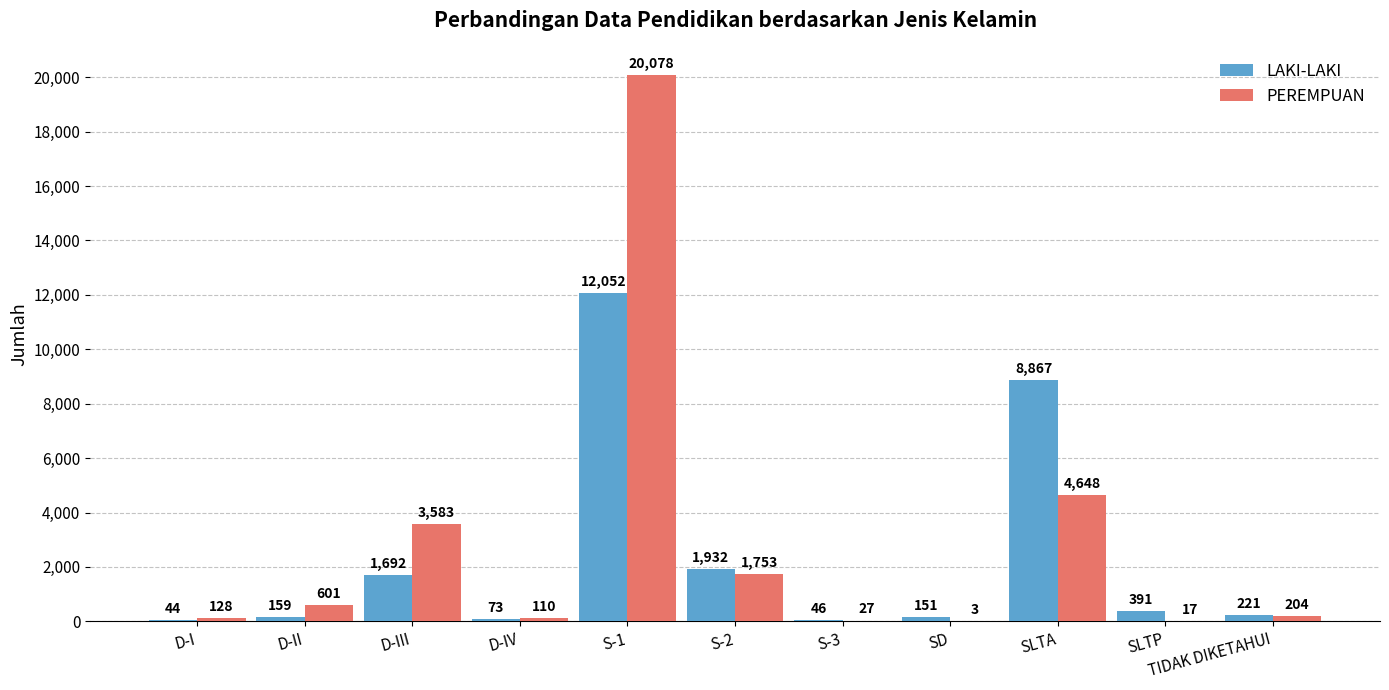

What is the sum of the LAKI-LAKI values at SD and D-IV?

224